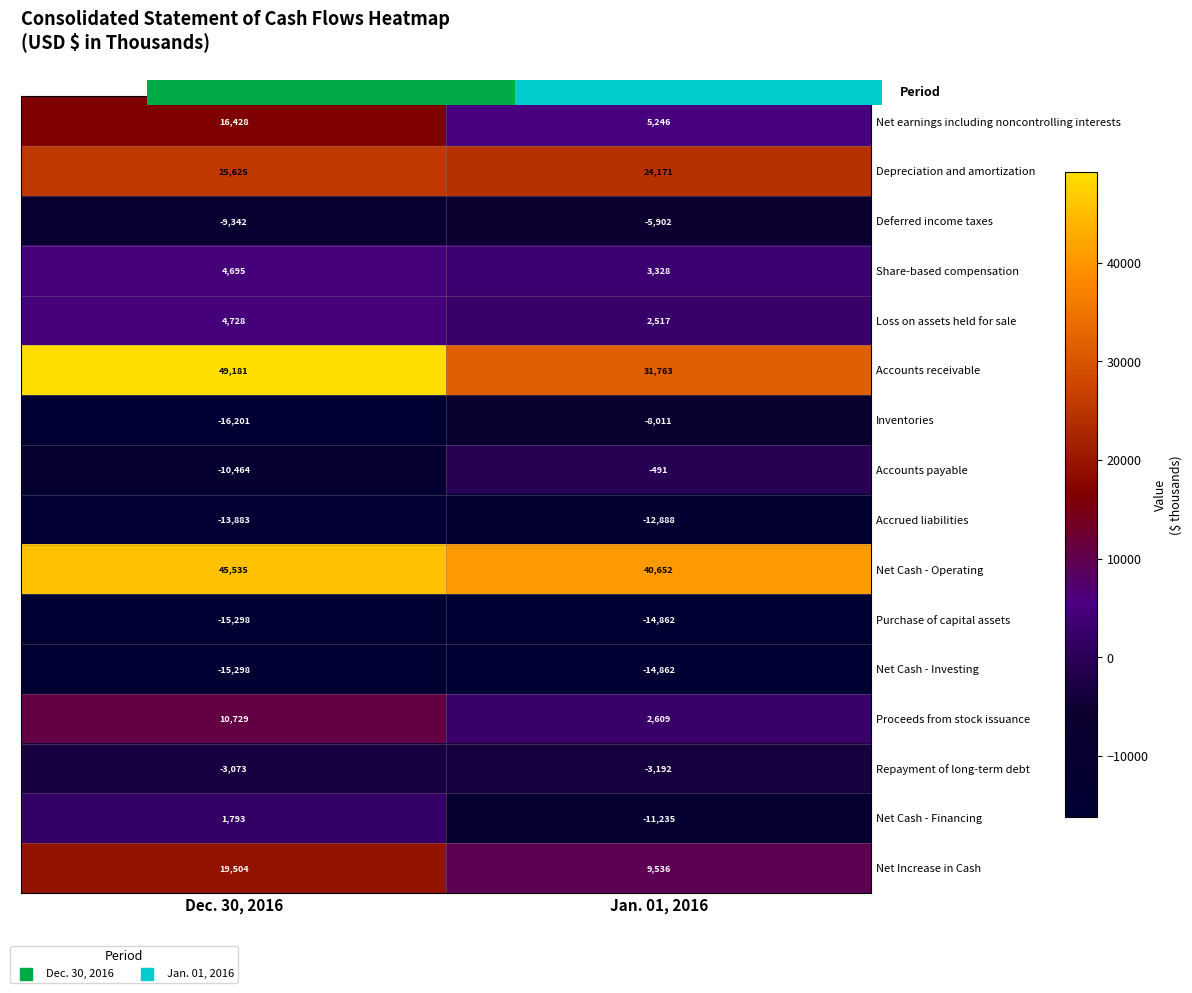

What is the average value of the Net Cash - Operating series?

43094